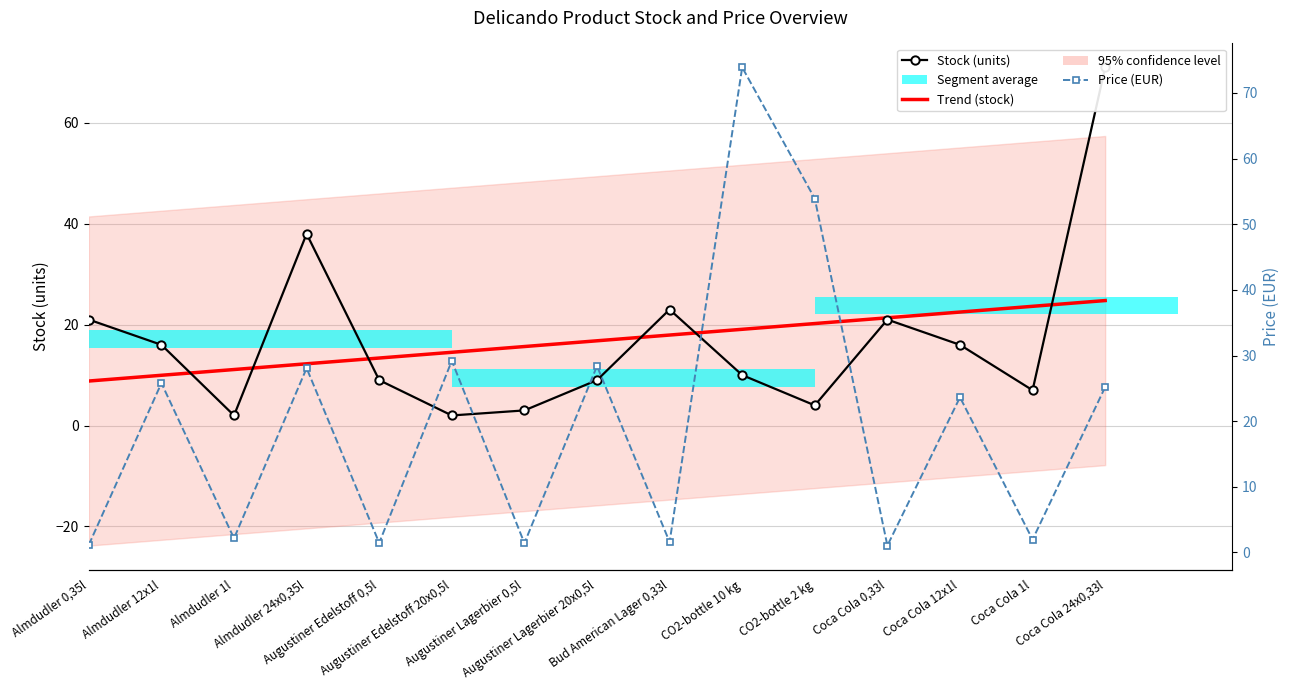

How many values in the Price EUR series are below 23?

7